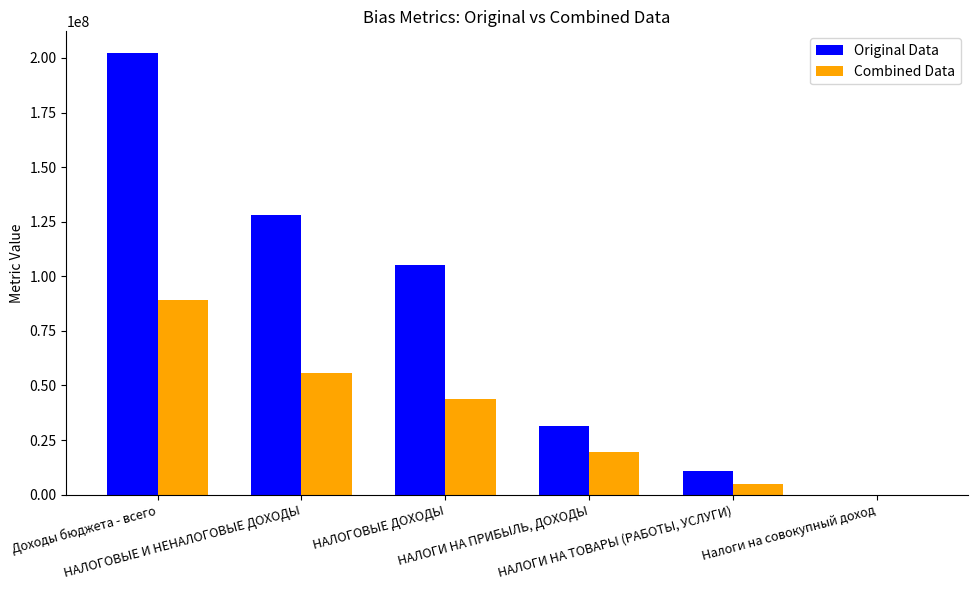

Which series has the largest range (max minus min)?

Original Data